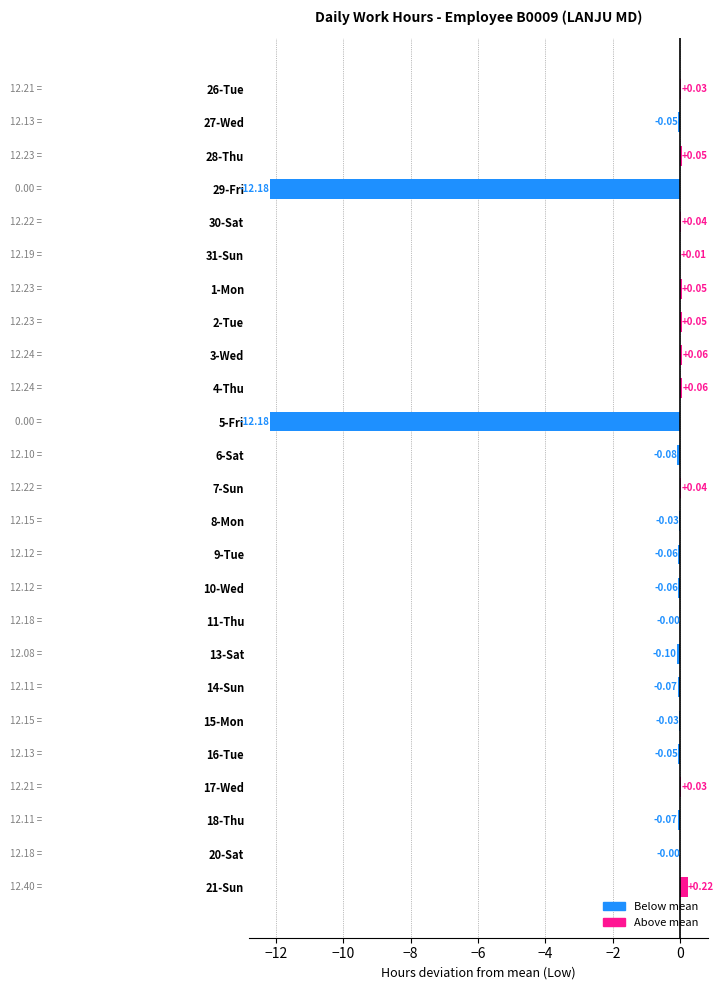

Which has a higher value, 5-Fri or 7-Sun?

7-Sun